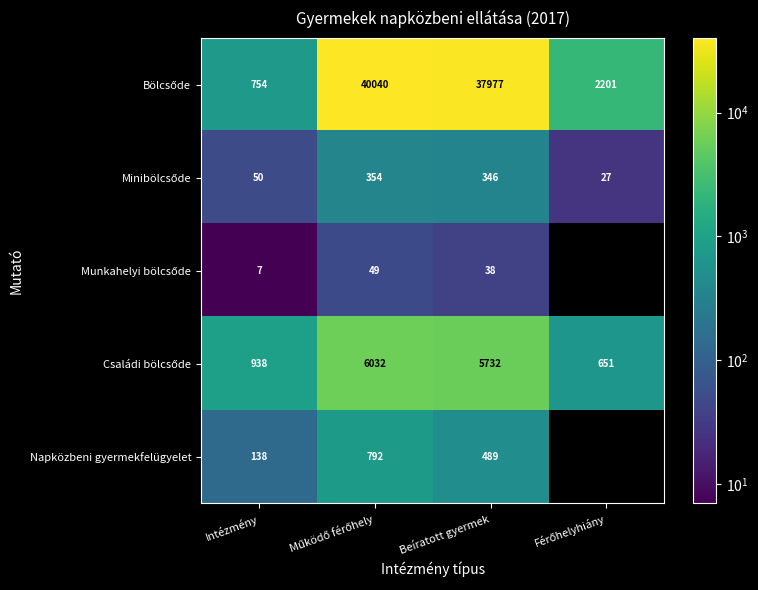

Rank the series by their maximum value, from lowest to highest.

Munkahelyi bölcsőde, Minibölcsőde, Napközbeni gyermekfelügyelet, Családi bölcsőde, Bölcsőde